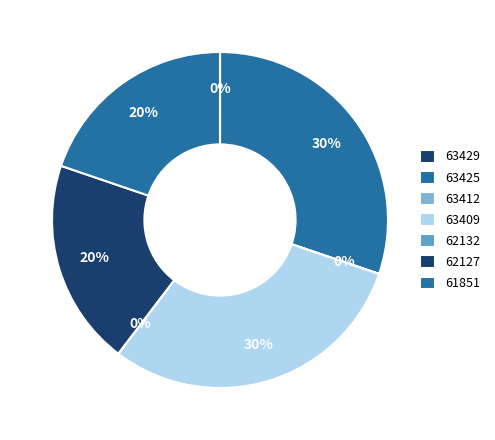

What is the largest slice in the pie chart?

63425